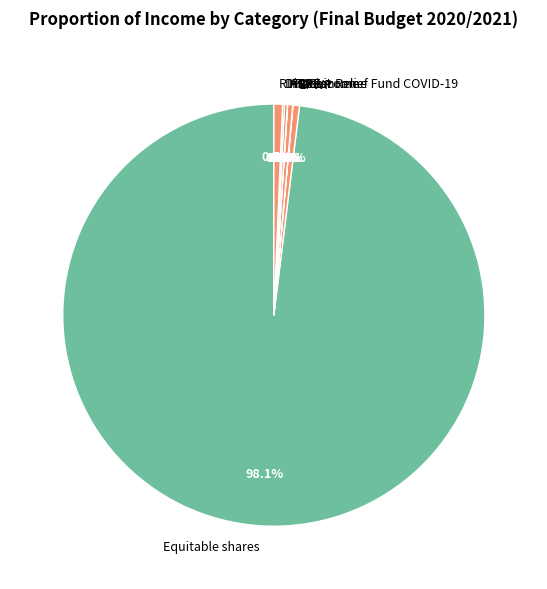

What percentage is NOT represented by R A M S?

99.3%